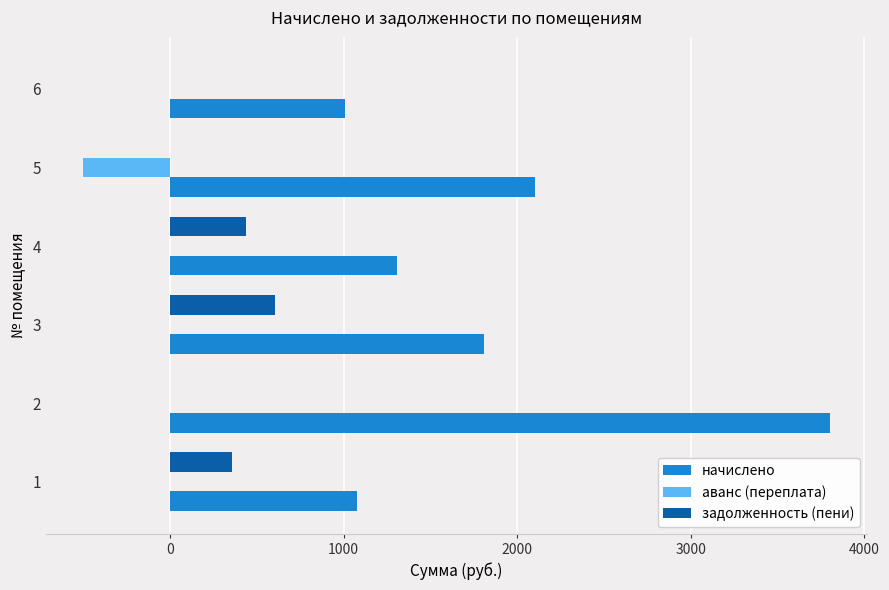

The value of аванс (переплата) at 1 is 0.0. True or false?

True